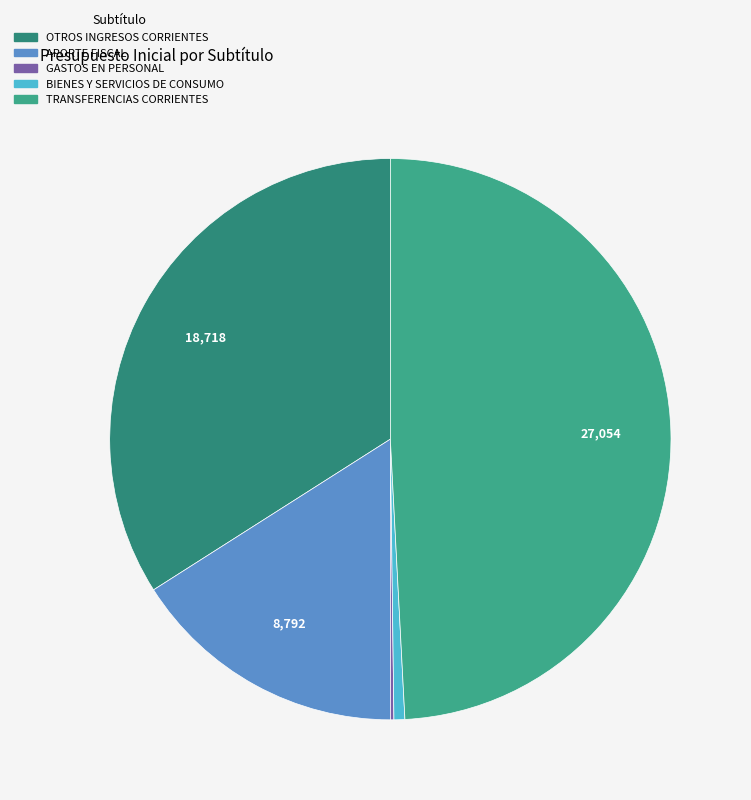

To the nearest percent, what is the combined percentage of OTROS INGRESOS CORRIENTES and APORTE FISCAL?

50%